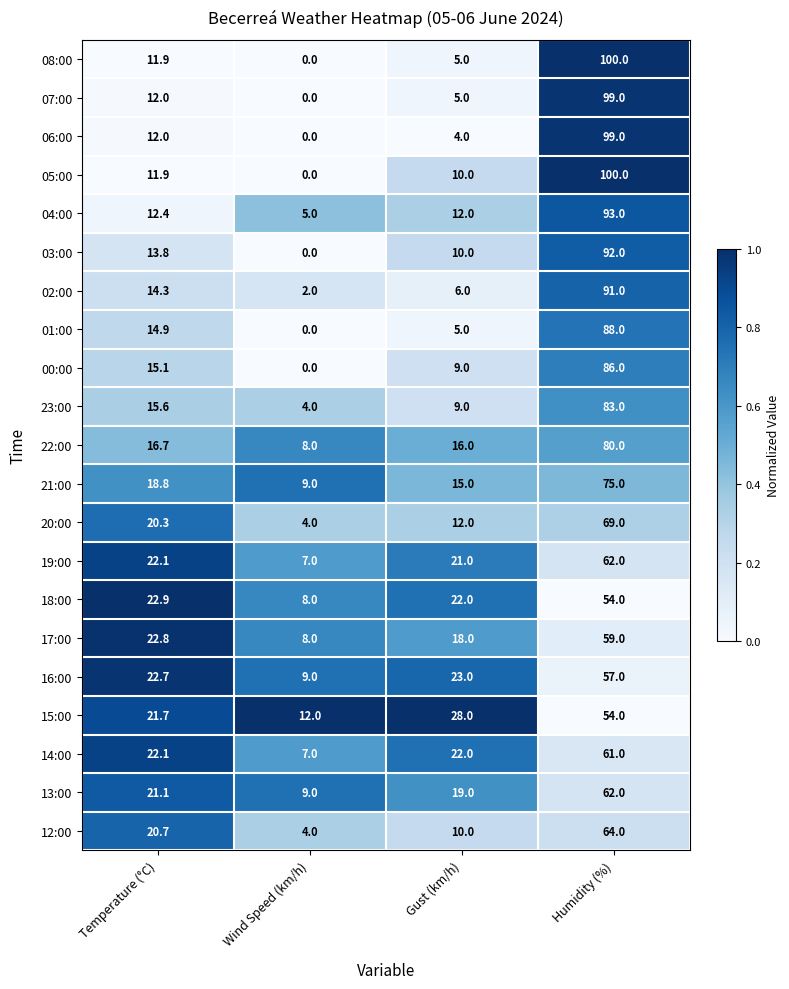

What is the spread (max minus min) of values at Gust (km/h)?

24.0